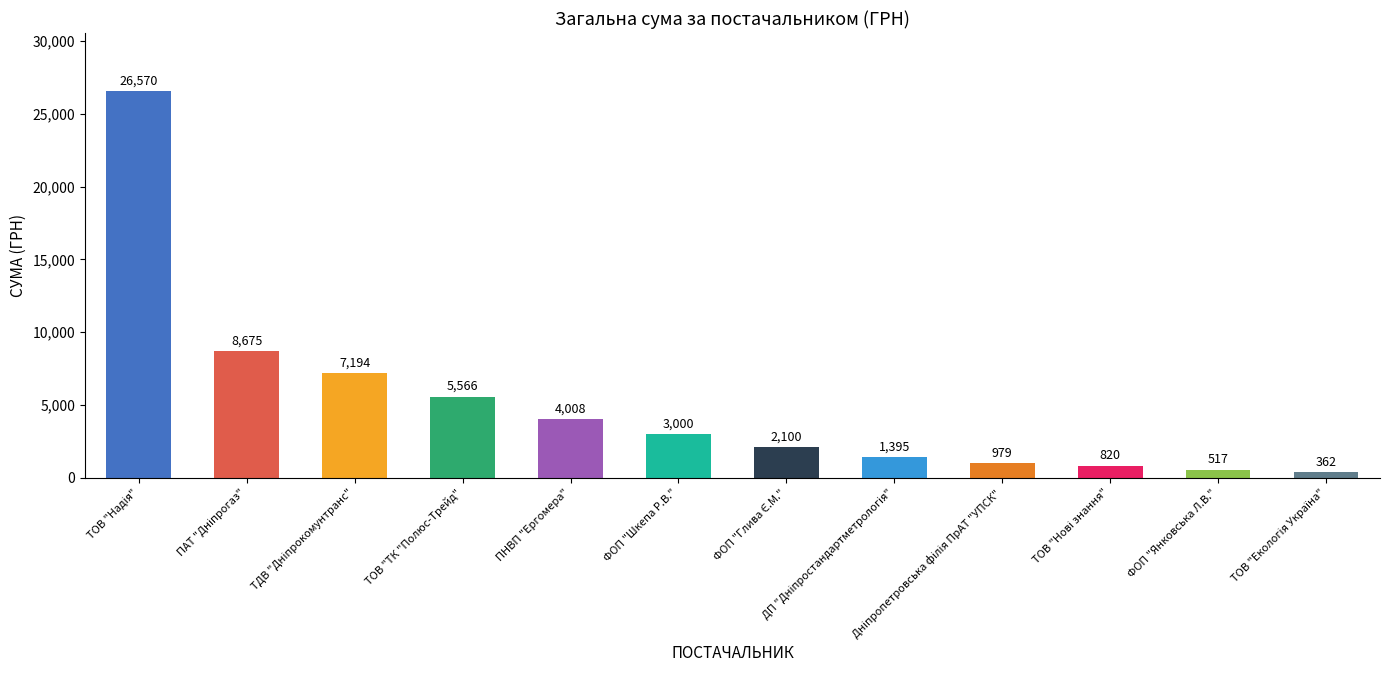

What value does the data have at ПНВП "Ергомера"?

4007.5